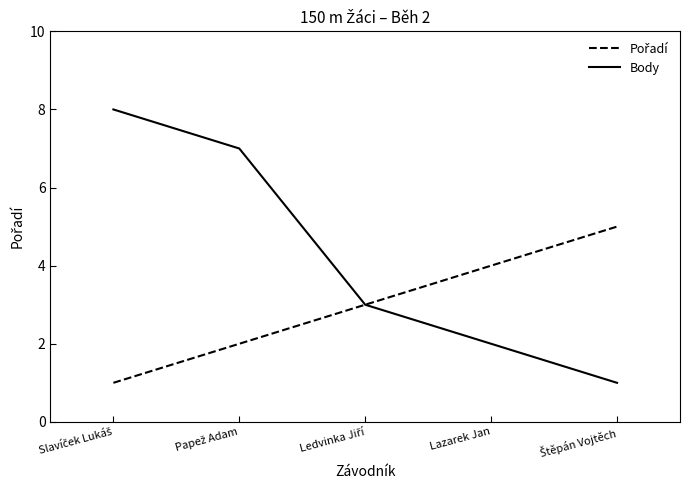

How many lines are shown in the chart?

2